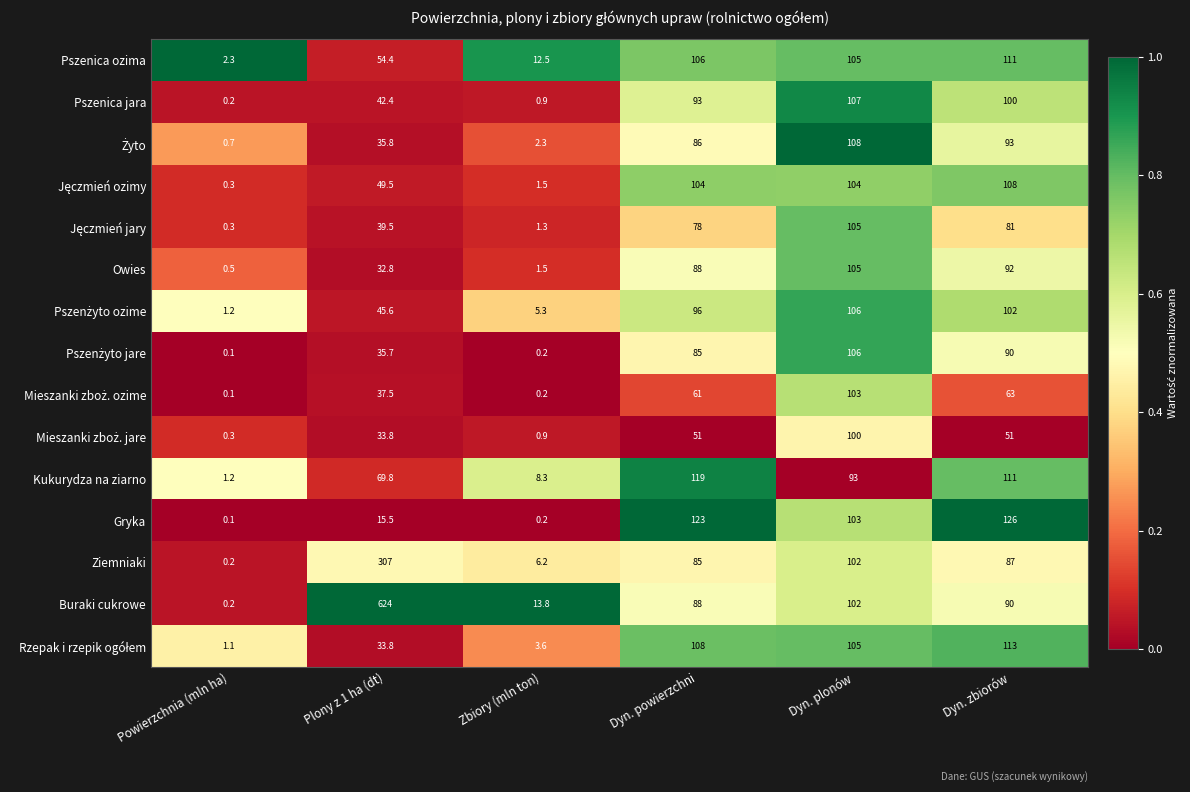

Count the number of data series in this chart.

15